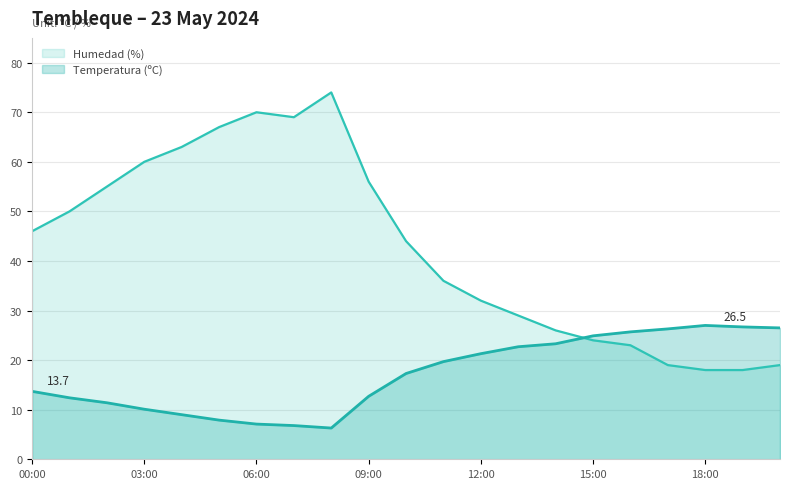

At which label does Humedad (%) reach its peak?

08:00